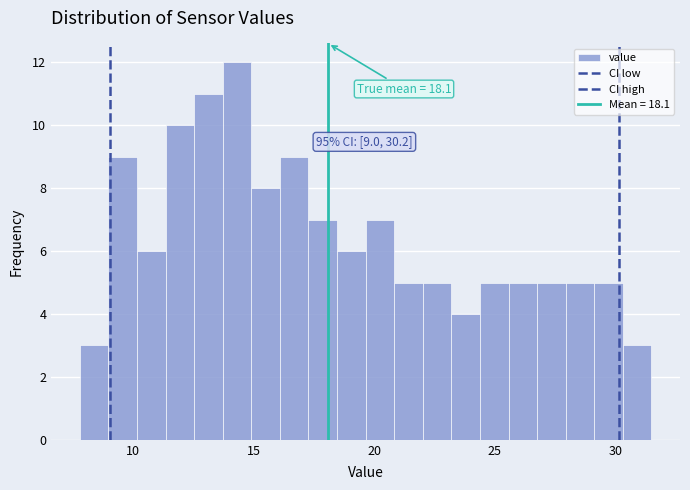

Read against the x-axis, roughly where is the centre of the tallest bar?

14.5